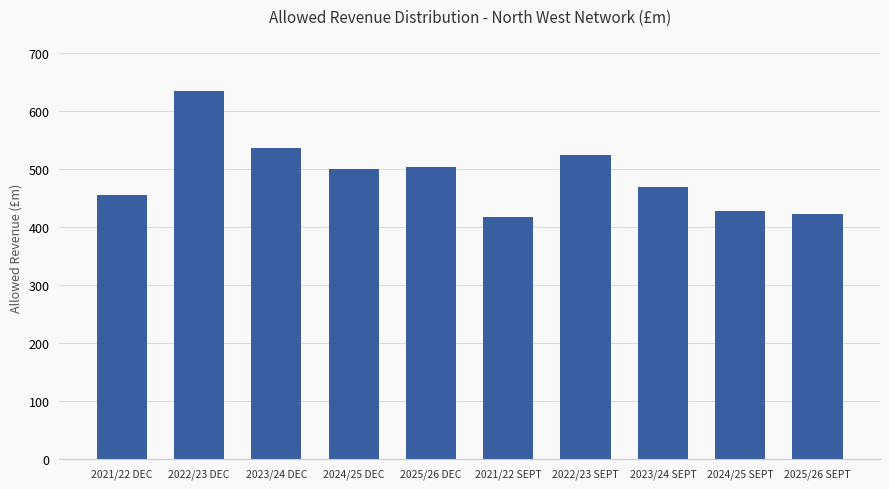

Reading right to left, what are all the values shown in this chart?

2025/26 SEPT=422.5	2024/25 SEPT=427.2	2023/24 SEPT=468.5	2022/23 SEPT=523.8	2021/22 SEPT=417.7	2025/26 DEC=504.0	2024/25 DEC=499.5	2023/24 DEC=536.8	2022/23 DEC=634.8	2021/22 DEC=455.2